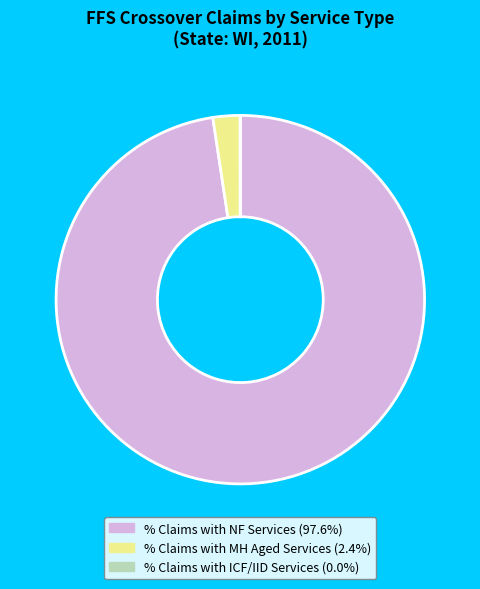

Is there any slice that represents more than half of the pie?

Yes